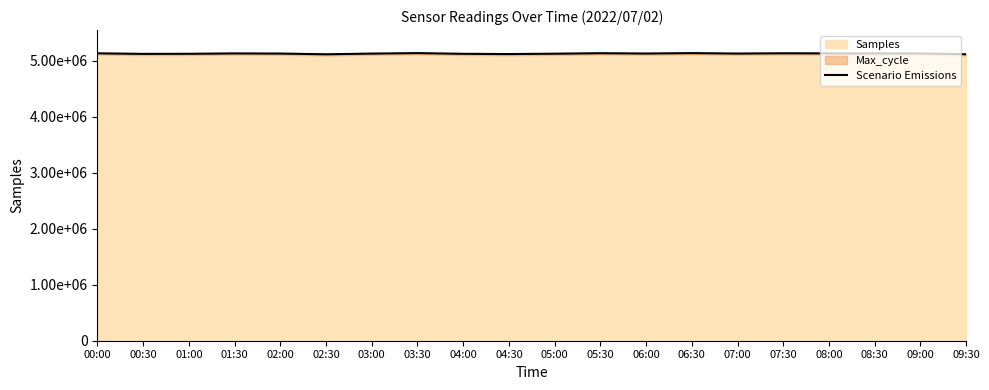

What is the ratio of the value at 04:30 to the value at 09:30?

1.0